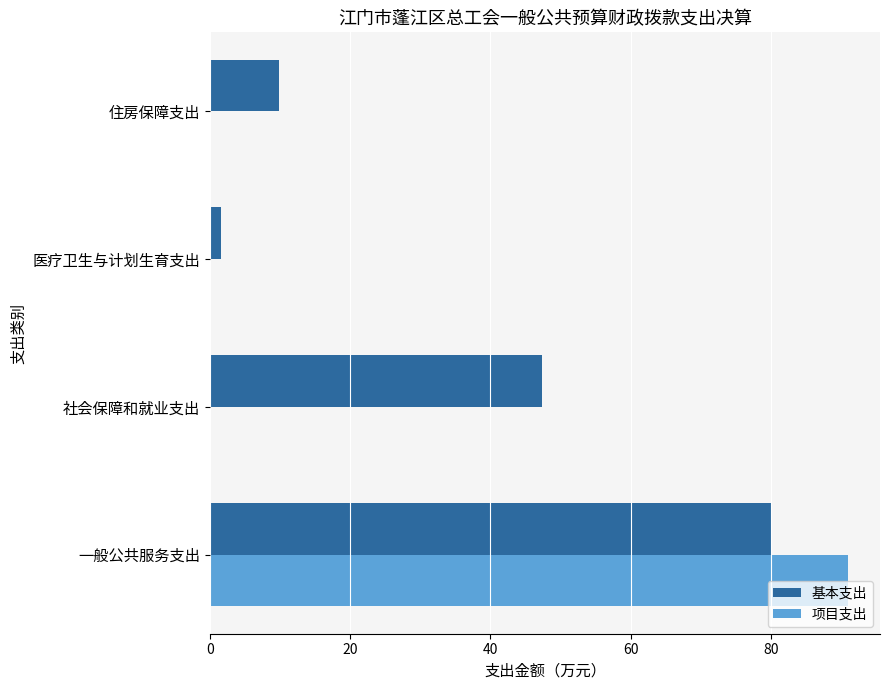

Which series changed the most between 社会保障和就业支出 and 医疗卫生与计划生育支出?

基本支出